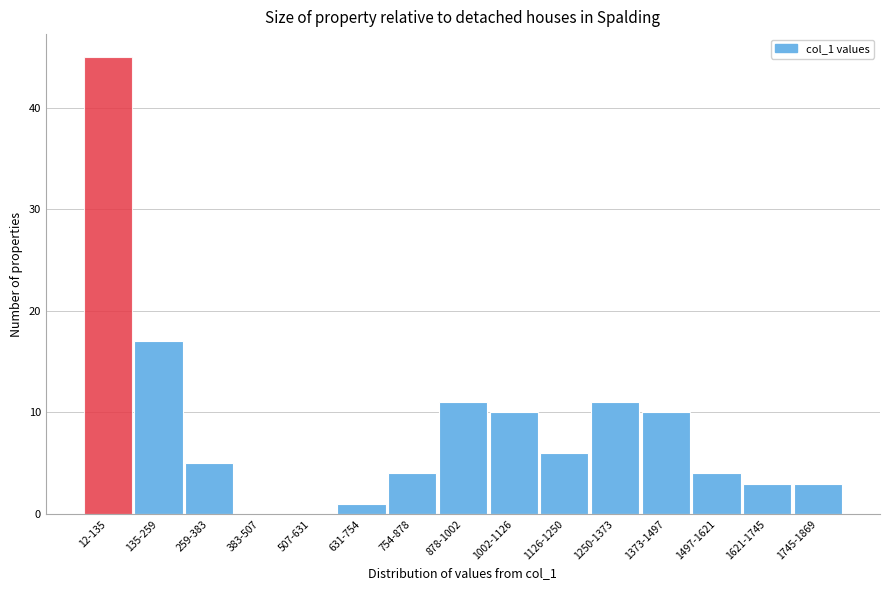

Reading left to right, list all the values displayed in this chart.

12-135=45	135-259=17	259-383=5	383-507=0	507-631=0	631-754=1	754-878=4	878-1002=11	1002-1126=10	1126-1250=6	1250-1373=11	1373-1497=10	1497-1621=4	1621-1745=3	1745-1869=3